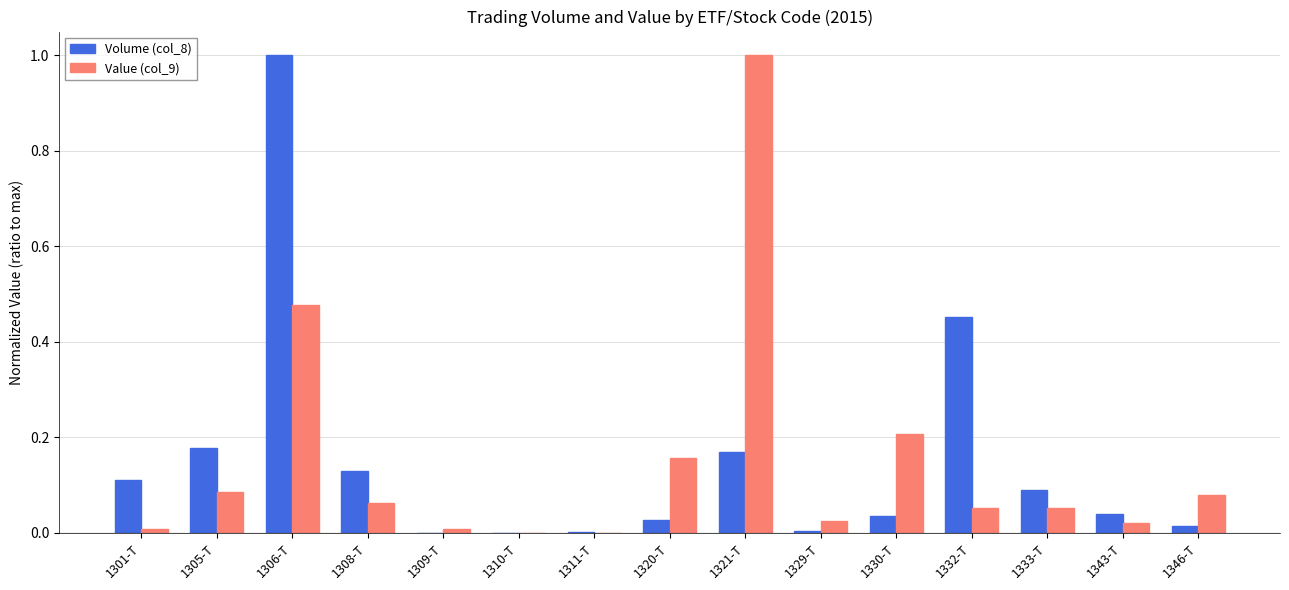

Is the value of Value (col_9) at 1308-T greater than the value of Volume (col_8) at 1309-T?

Yes